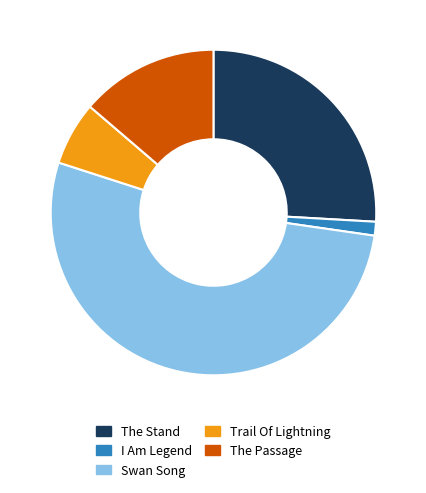

Which category has the smallest portion of the pie?

I Am Legend